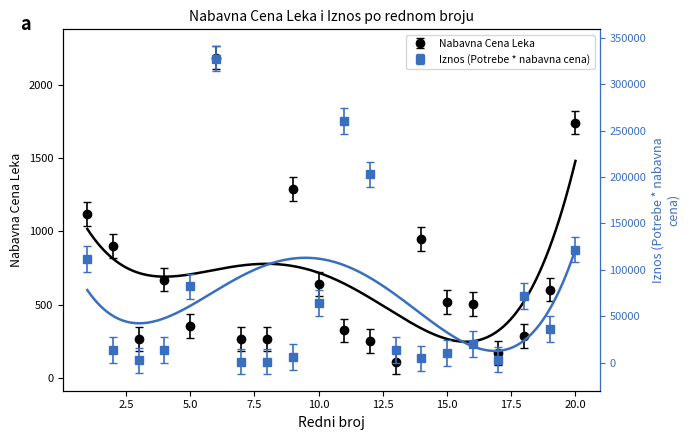

What is the total value across all series at 14?

5699.4